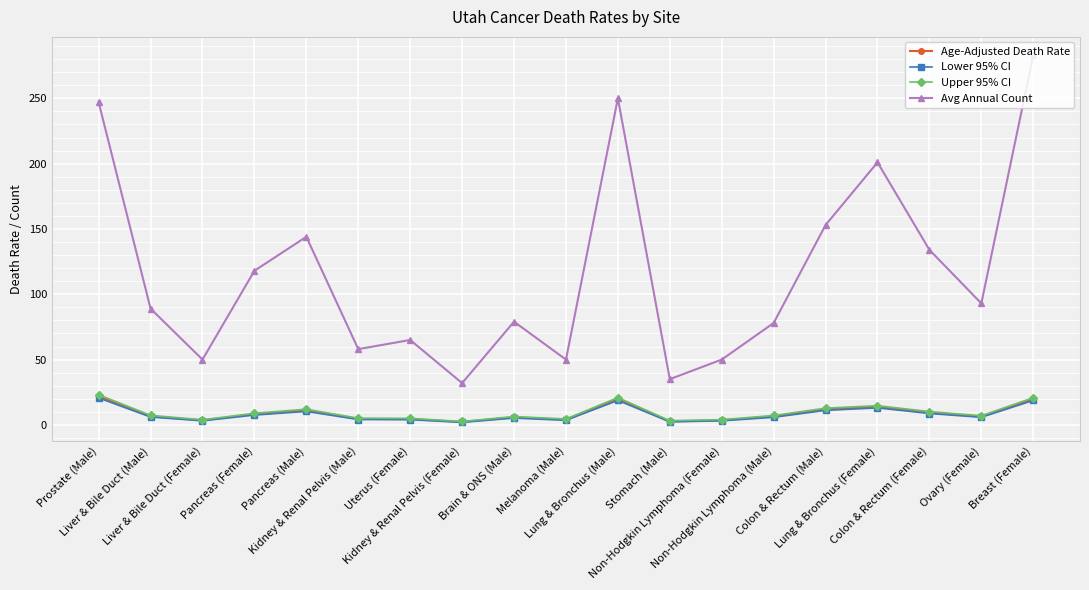

What is the maximum value shown in the chart?

283.0